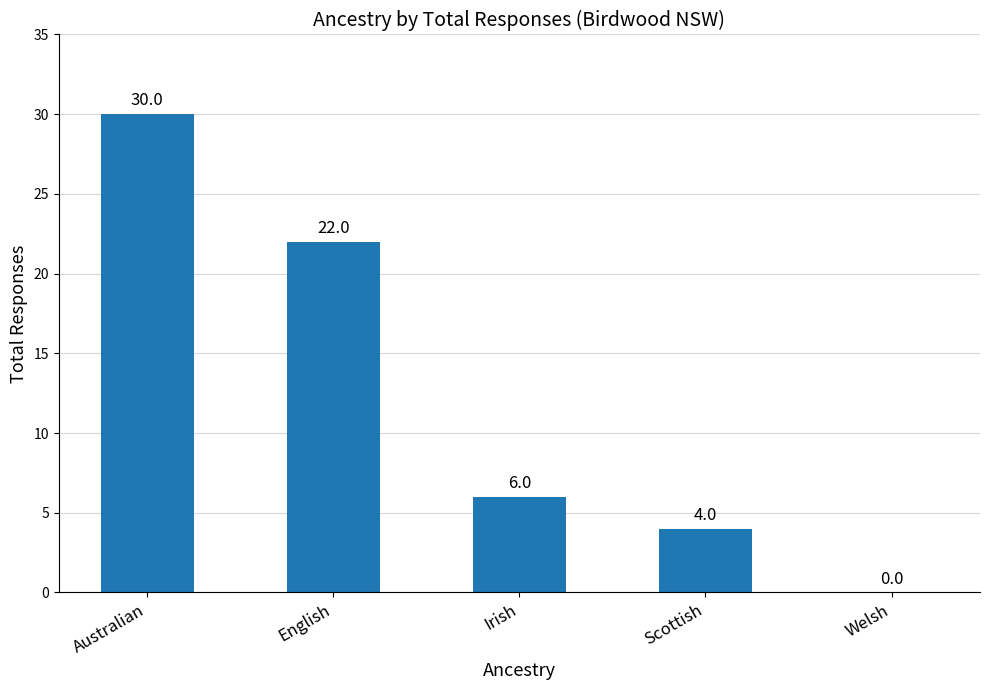

What value does the data have at Australian, to the nearest 10?

30